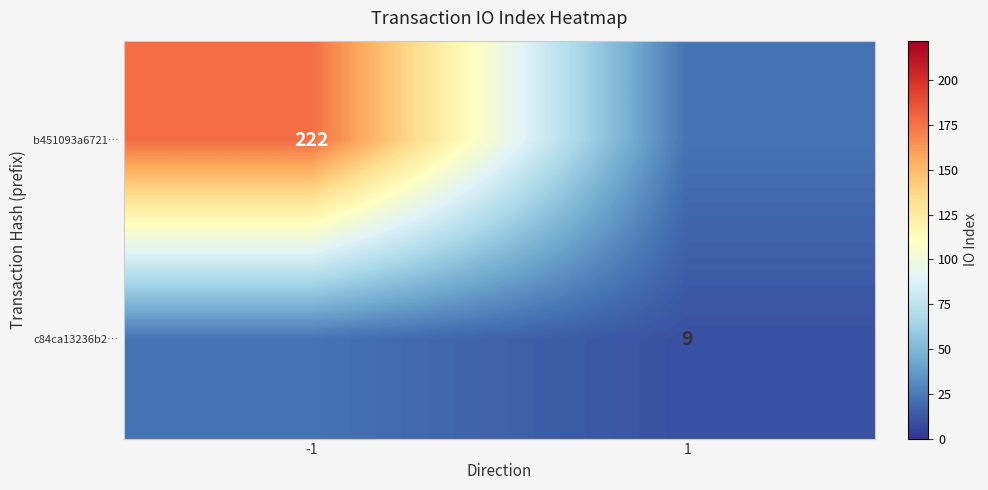

Is the value of b451093a6721… at -1 greater than the value of c84ca13236b2… at 1?

Yes